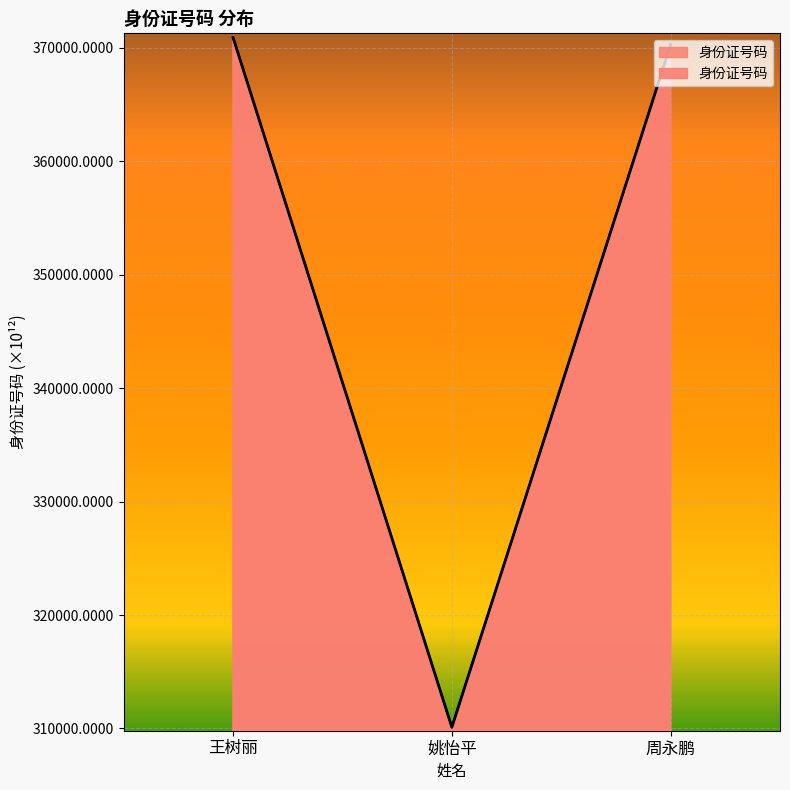

Between 王树丽 and 姚怡平, which is larger?

王树丽